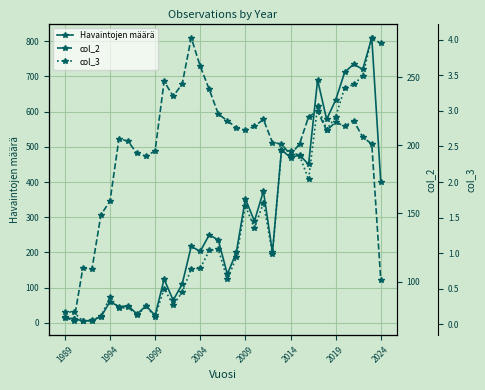

What is the maximum value for Havaintojen määrä?

810